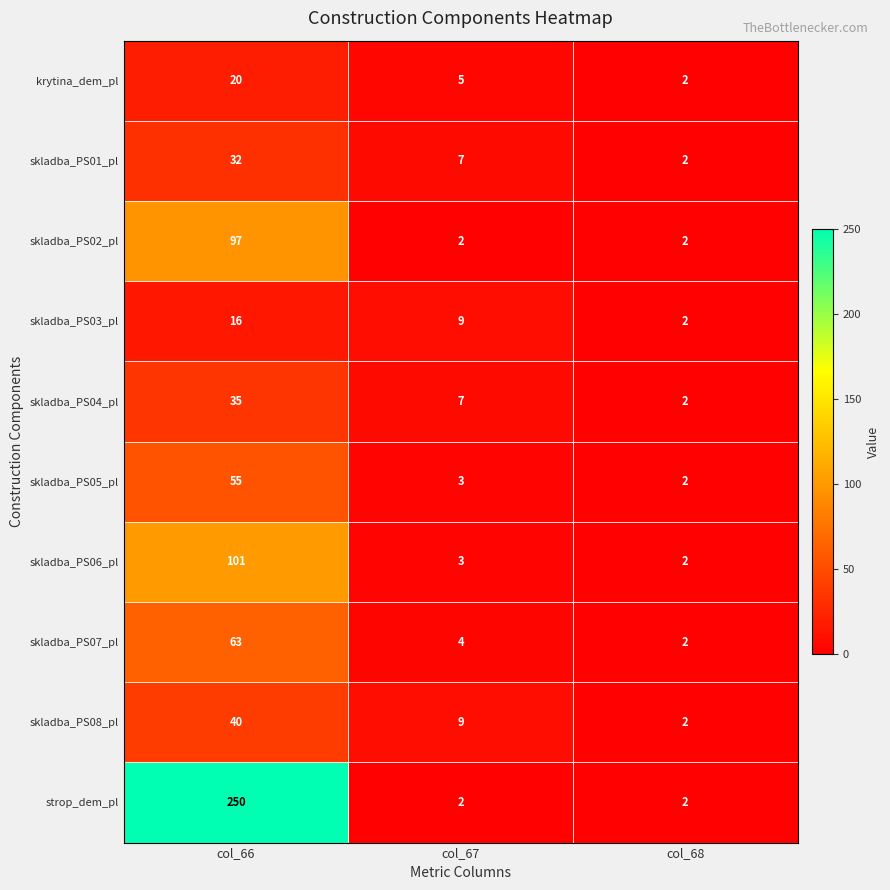

True or false: skladba_PS03_pl has a value of 9 at col_67.

True